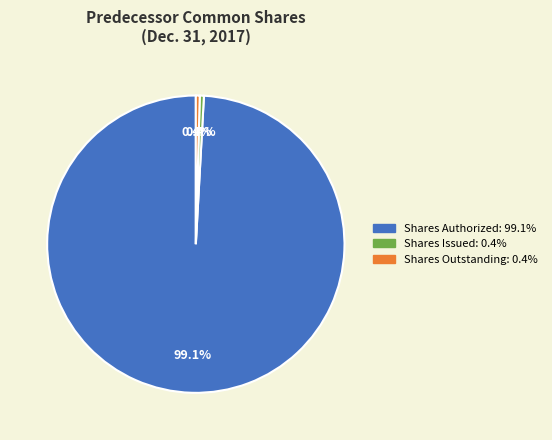

Is it true that Shares Outstanding is 13% of the pie?

False